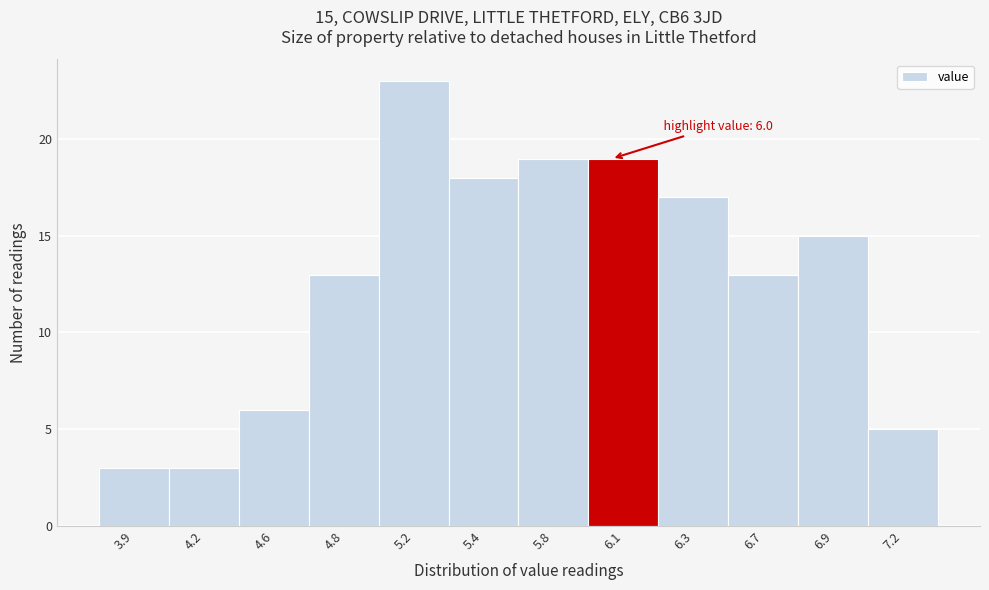

Reading left to right, extract all data points from this chart.

3.9=3	4.2=3	4.6=6	4.8=13	5.2=23	5.4=18	5.8=19	6.1=19	6.3=17	6.7=13	6.9=15	7.2=5